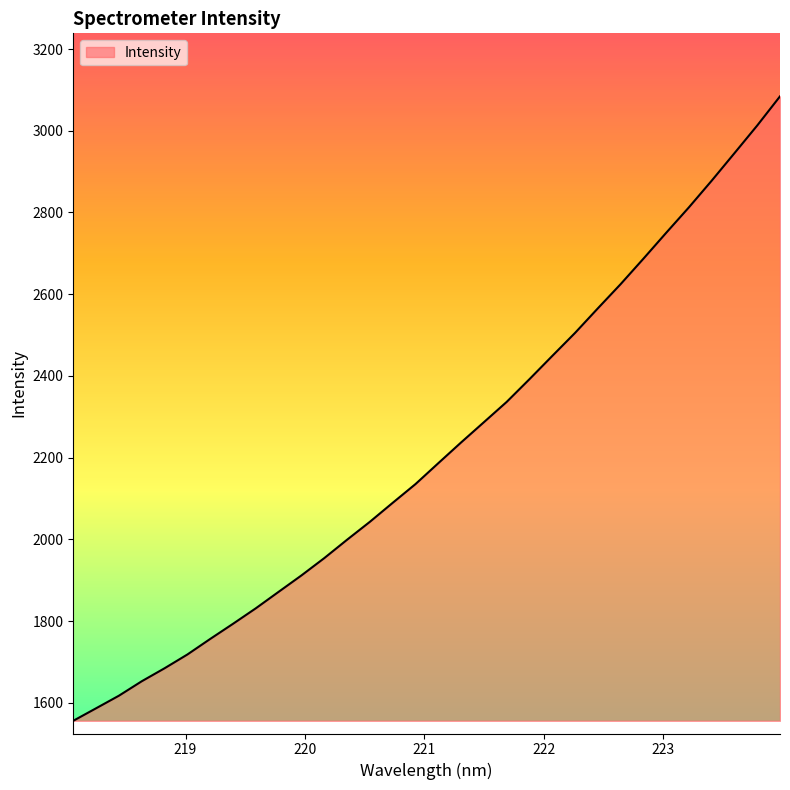

What is the difference between the maximum and minimum values?

1527.9